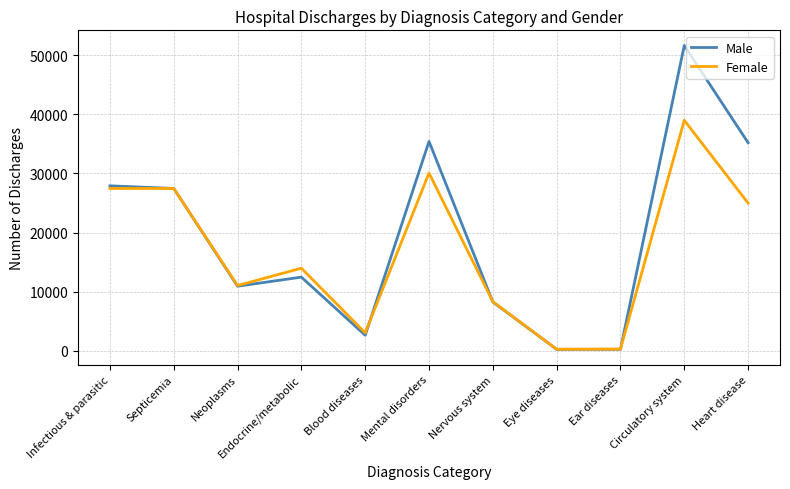

Which series has the largest range (max minus min)?

Male